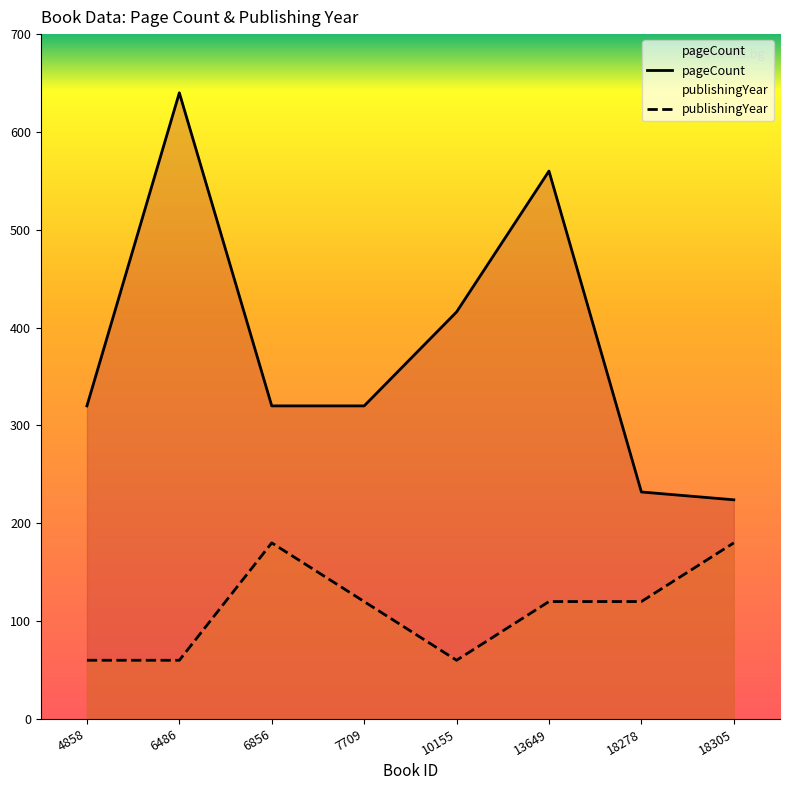

Rank the series at 6486 from highest to lowest value.

pageCount, publishingYear